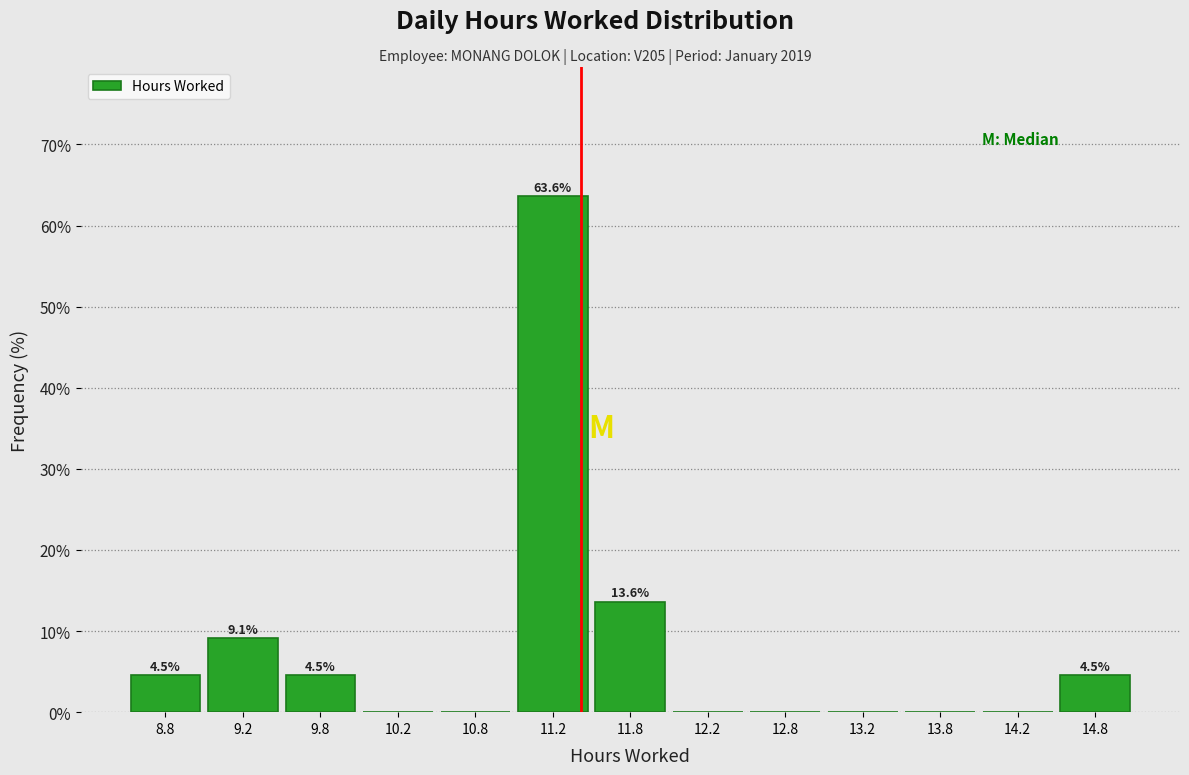

Which range on the x-axis has the tallest bar?

11.0 to 11.5